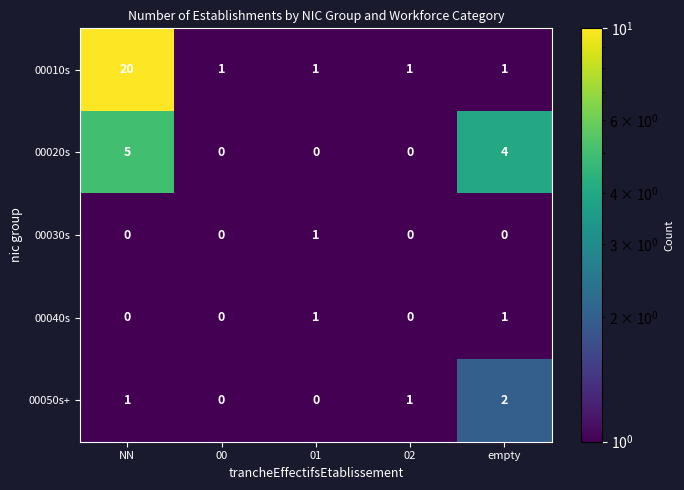

Count the number of data series in this chart.

5